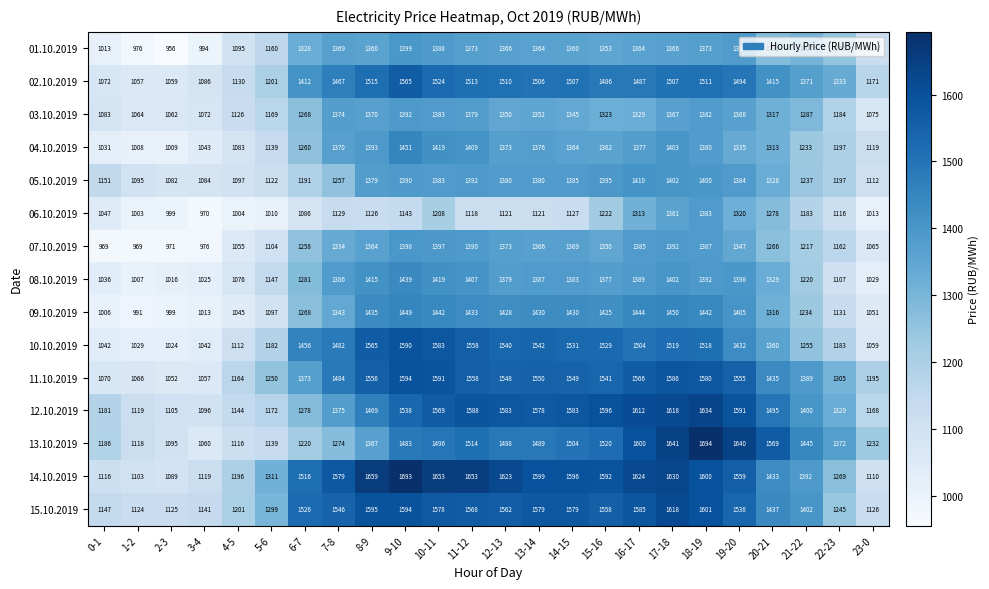

What is the difference between the highest and lowest values at 10-11?

445